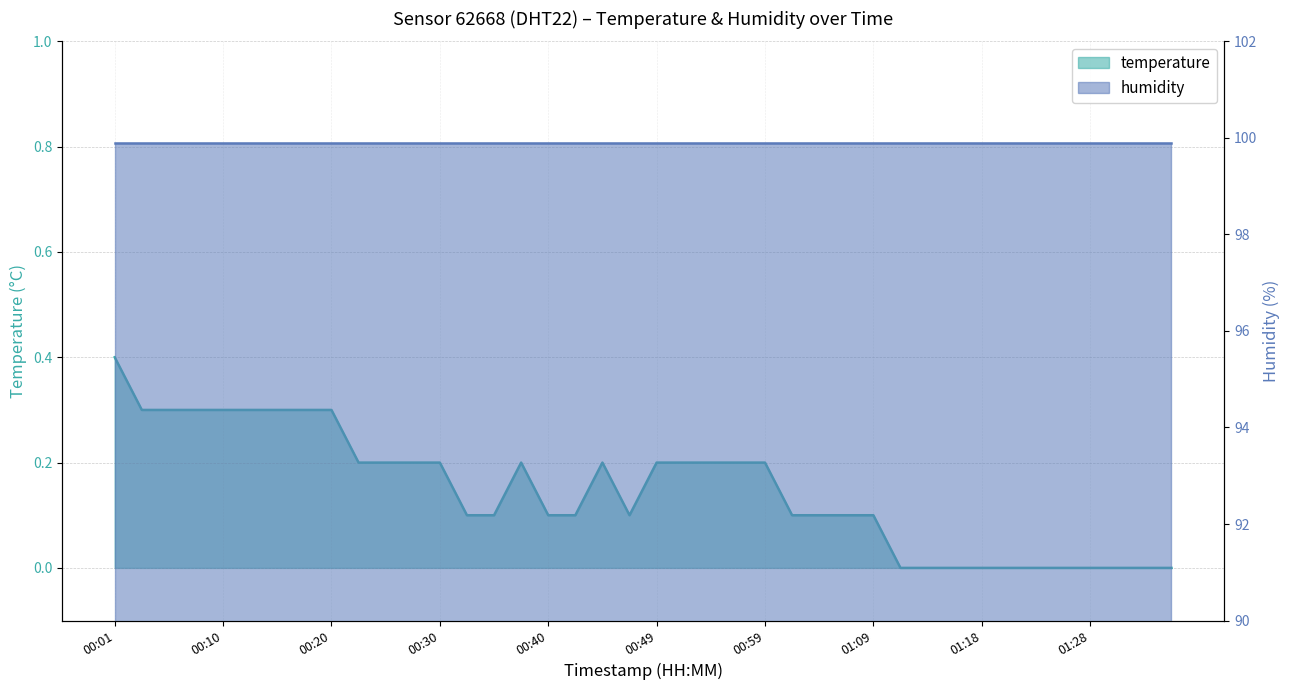

Which category has the lowest value across all series?

01:11